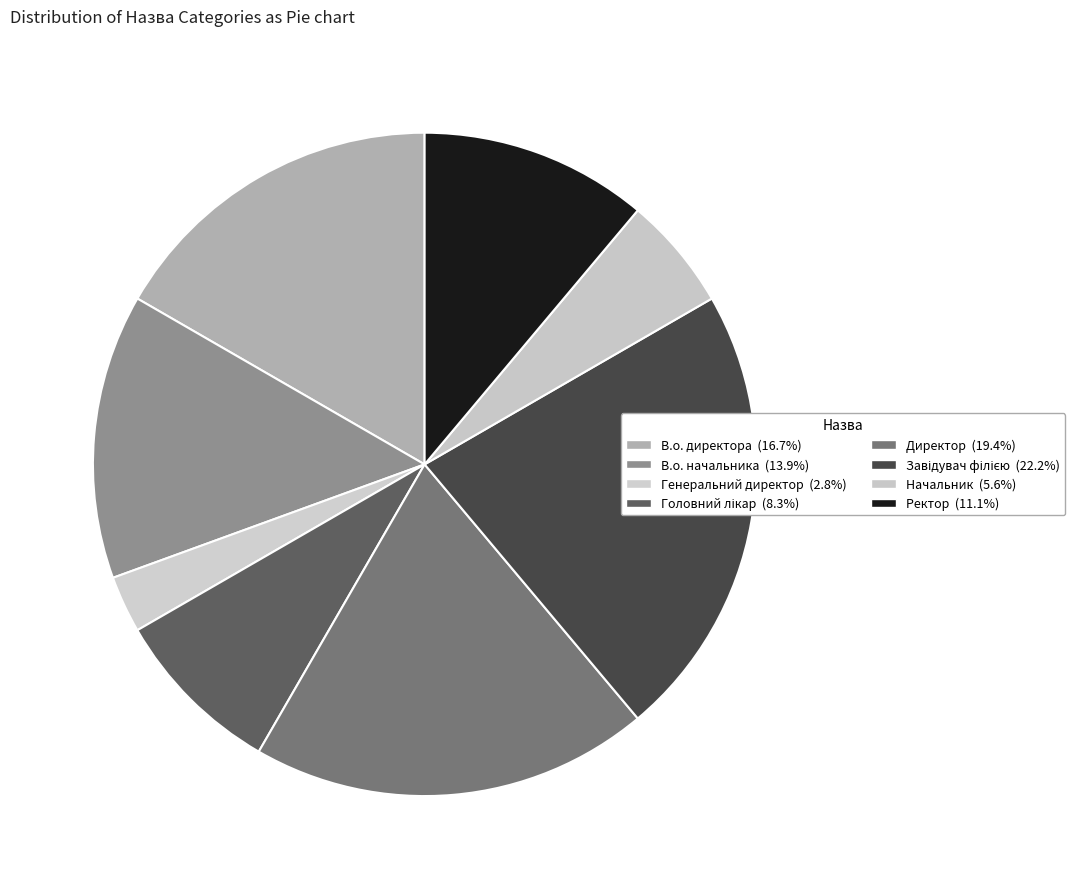

Which slice is the smallest?

Генеральний директор